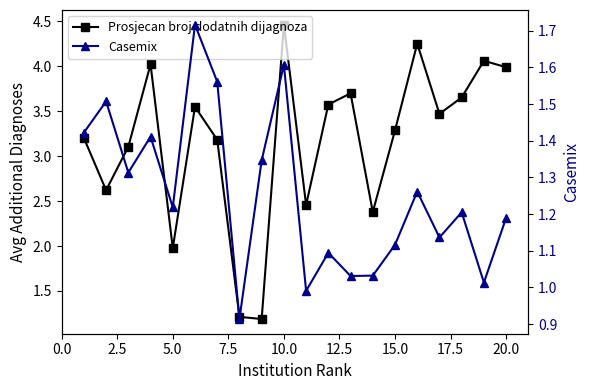

What is the value of the Prosjecan broj dodatnih dijagnoza point at the 17th from the left?

3.5